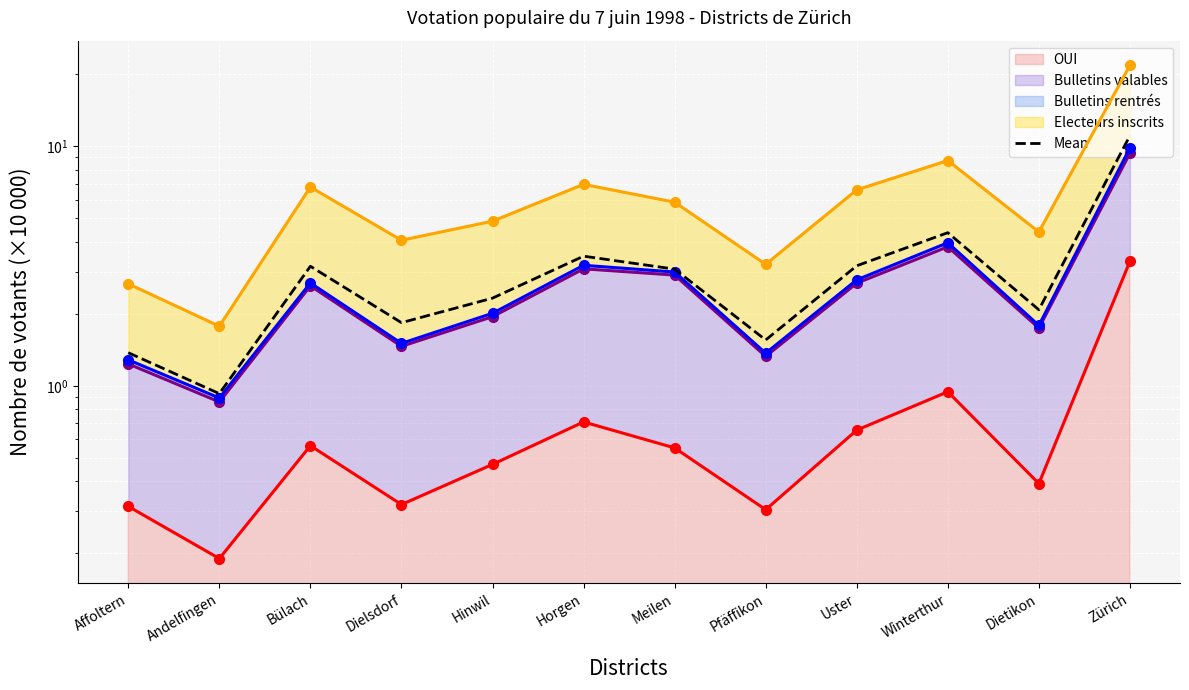

At which category does the chart reach its minimum across all series?

Andelfingen